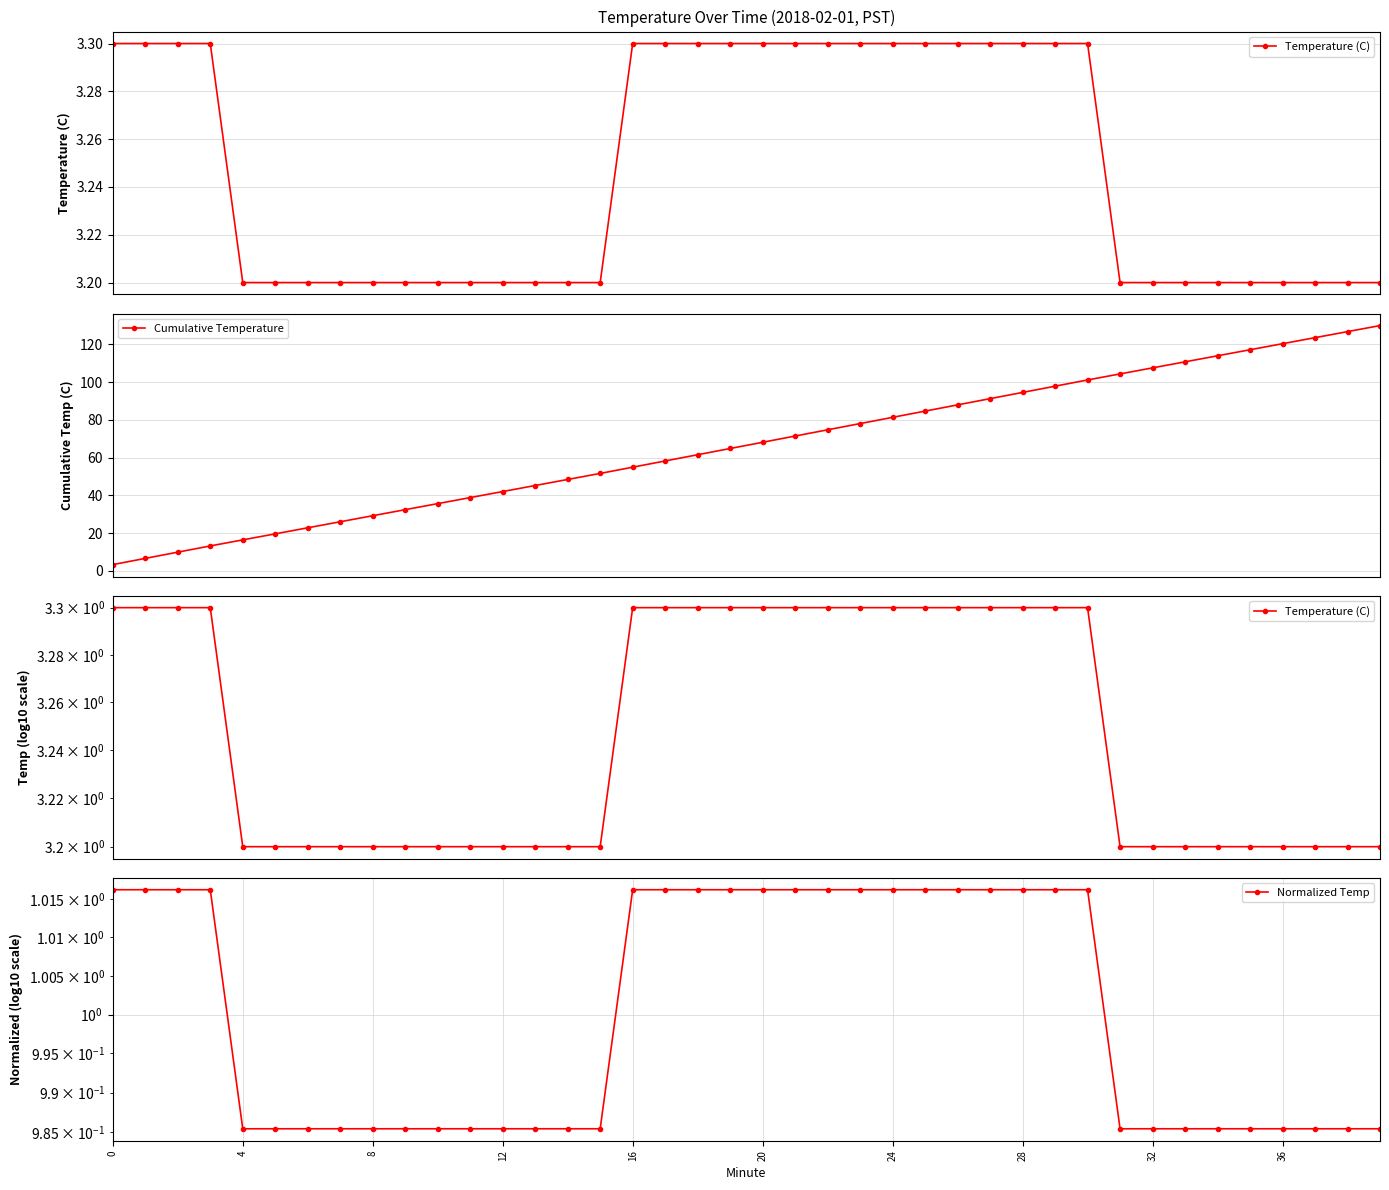

Which label corresponds to the largest value in the chart?

39